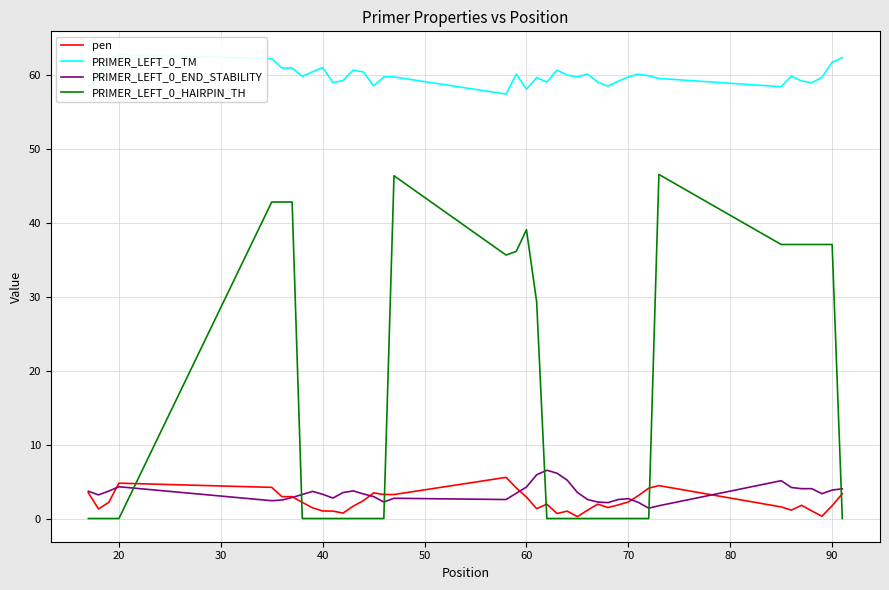

Is it true that PRIMER_LEFT_0_HAIRPIN_TH equals 0.0 at 40?

True